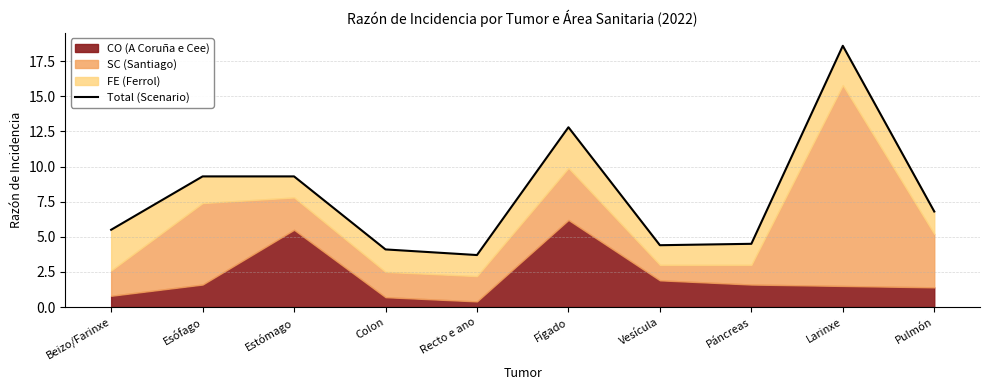

Which label corresponds to the smallest value in the chart?

Recto e ano